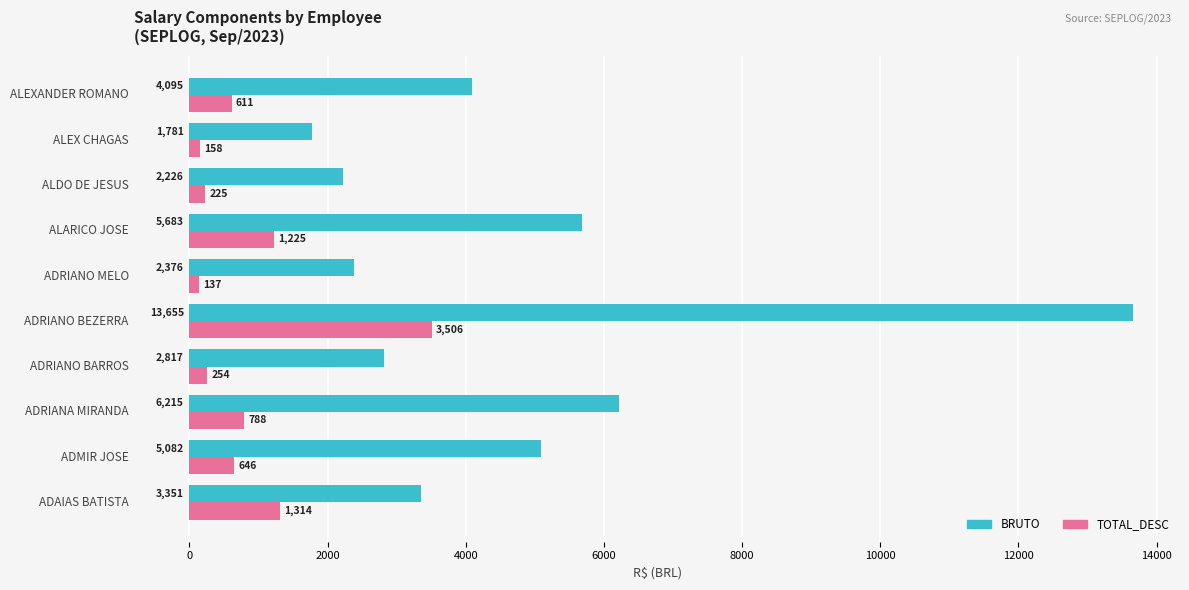

How many values in the BRUTO series exceed 4094?

5